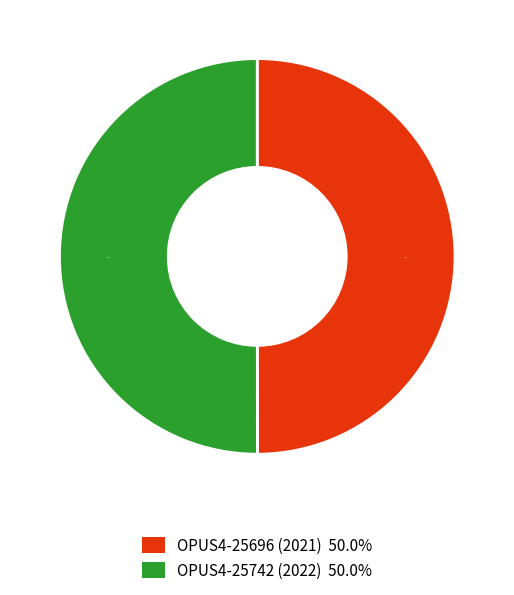

What is the ratio of the value at OPUS4-25742 (2022) to the value at OPUS4-25696 (2021)?

1.0